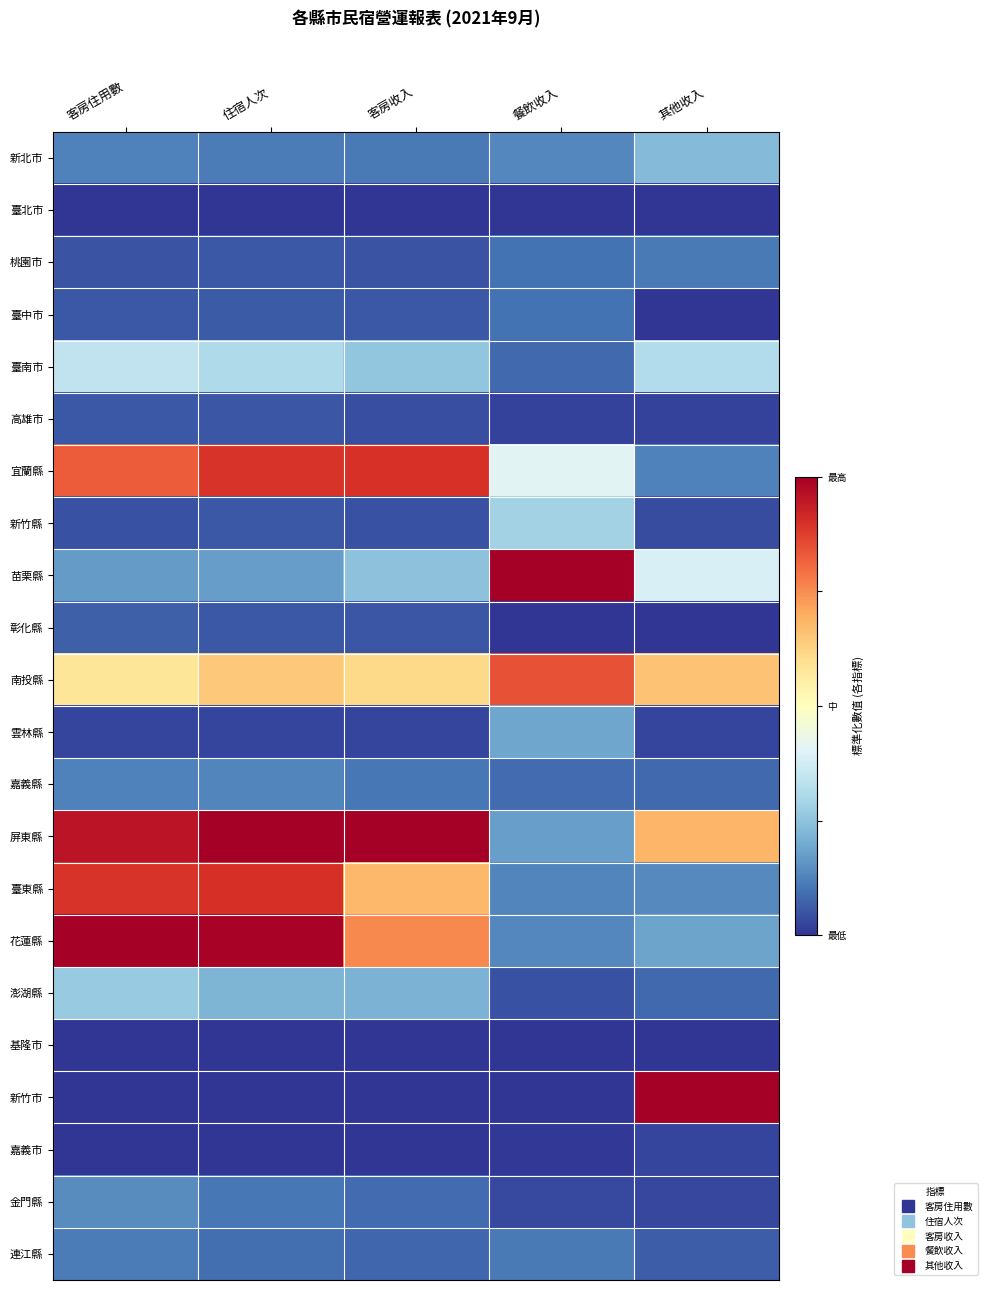

Rank the series at 客房住用數 from highest to lowest value.

花蓮縣, 屏東縣, 臺東縣, 宜蘭縣, 南投縣, 臺南市, 澎湖縣, 苗栗縣, 金門縣, 嘉義縣, 新北市, 連江縣, 彰化縣, 臺中市, 高雄市, 桃園市, 新竹縣, 雲林縣, 嘉義市, 基隆市, 新竹市, 臺北市